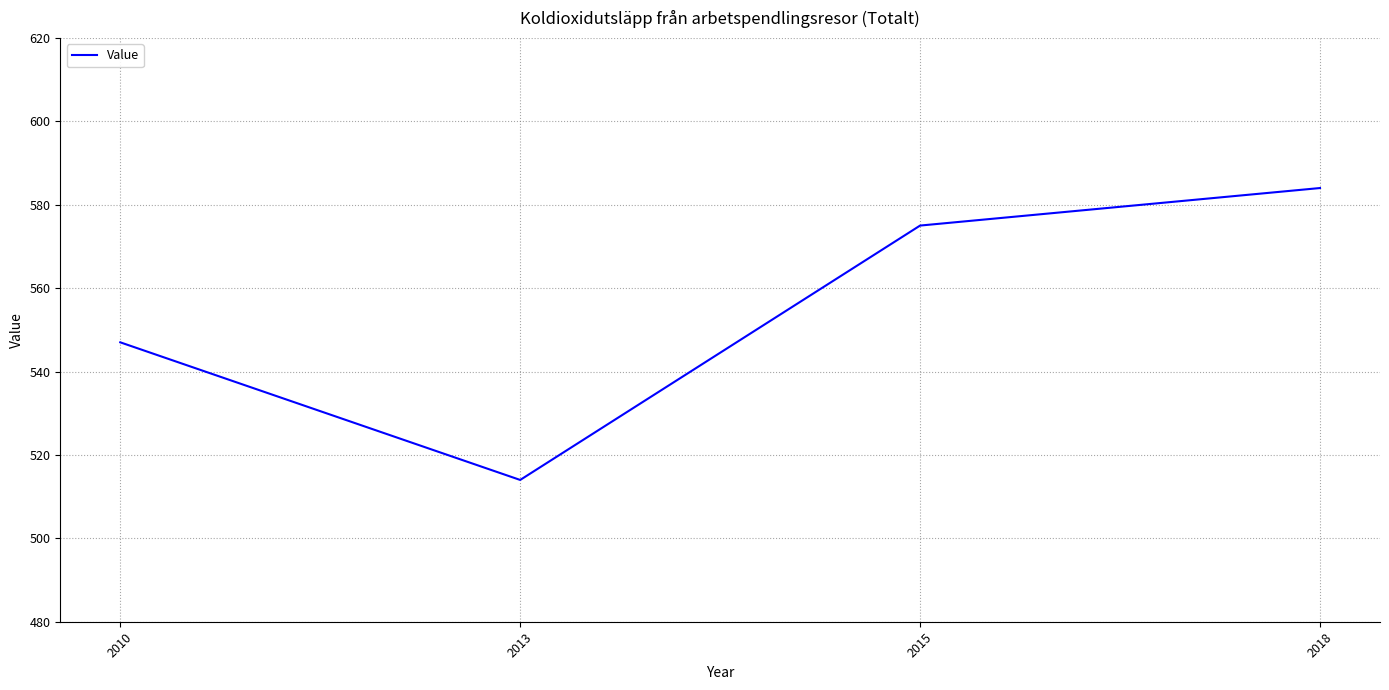

Read the value at 2013.

514